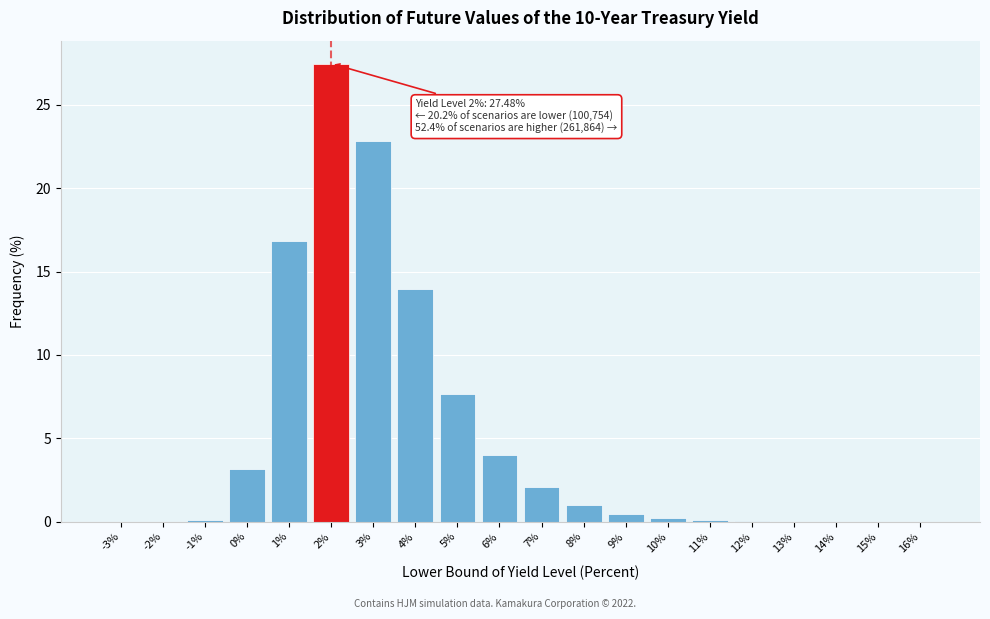

What is the sum of all values?

100.0